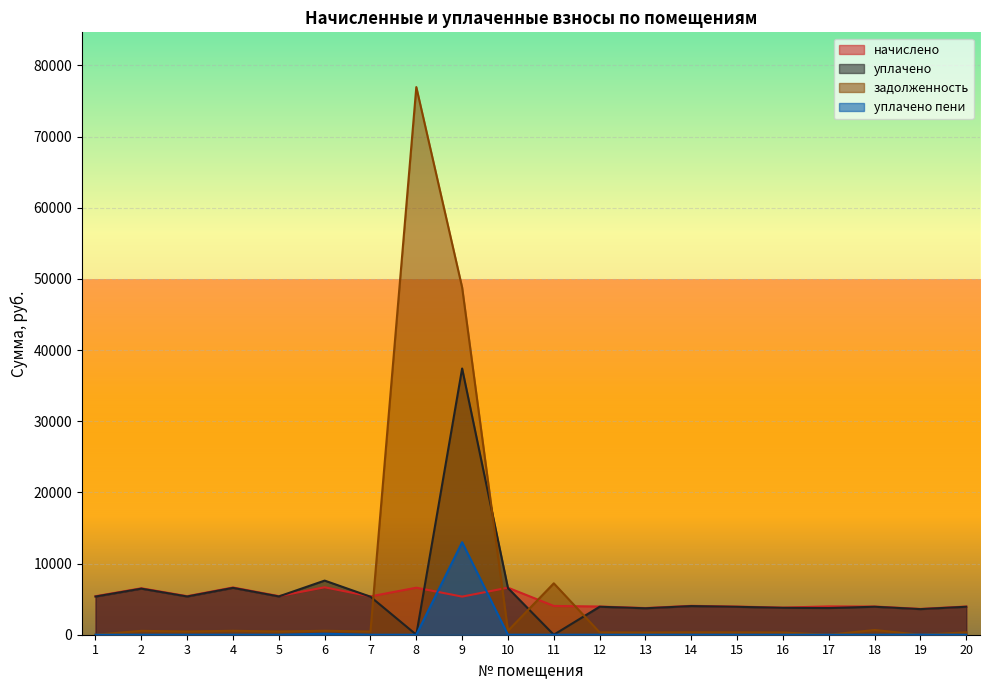

In начислено, how many points are higher than both neighbors (excluding endpoints)?

7